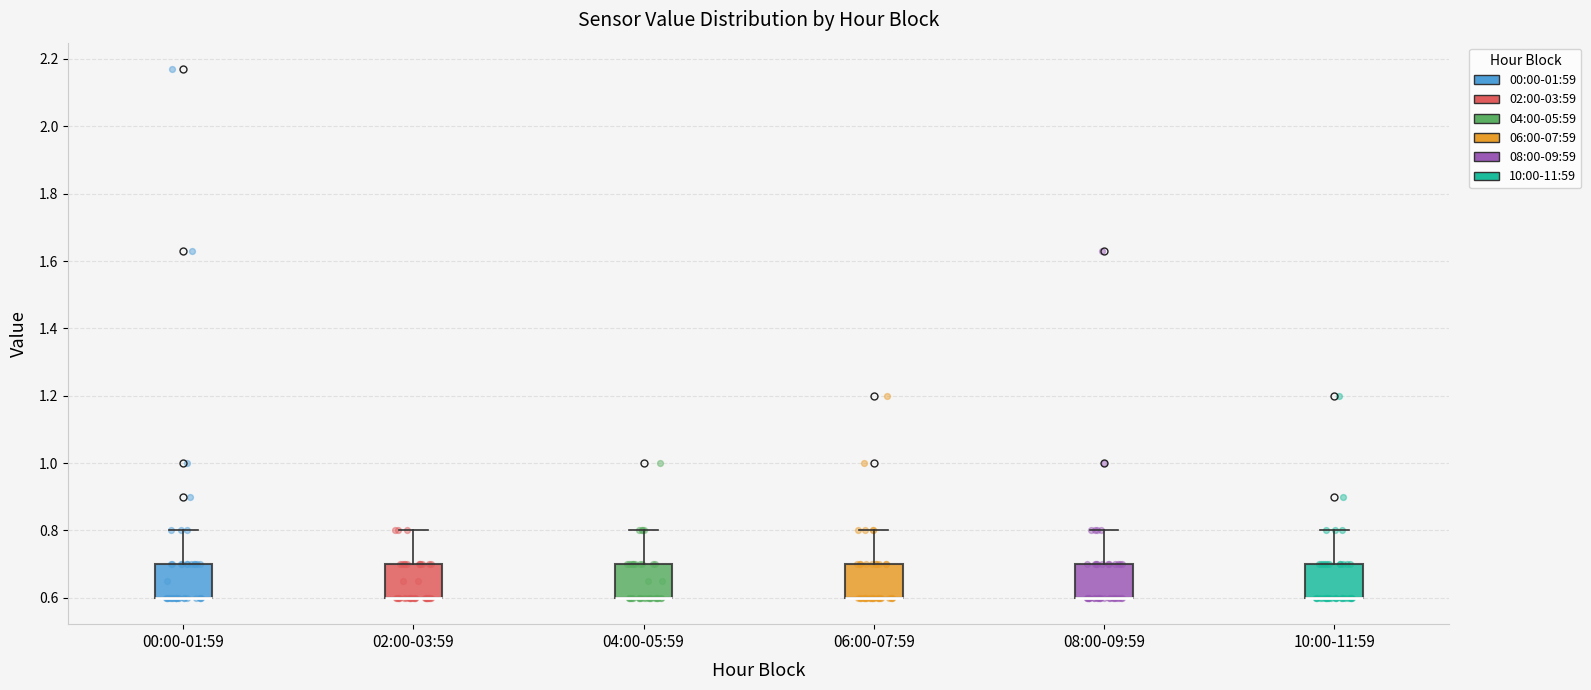

Where does the upper whisker of the box for 00:00-01:59 end on the y-axis? The values are not printed on the chart, so give them approximately, as read against the axis.

0.8